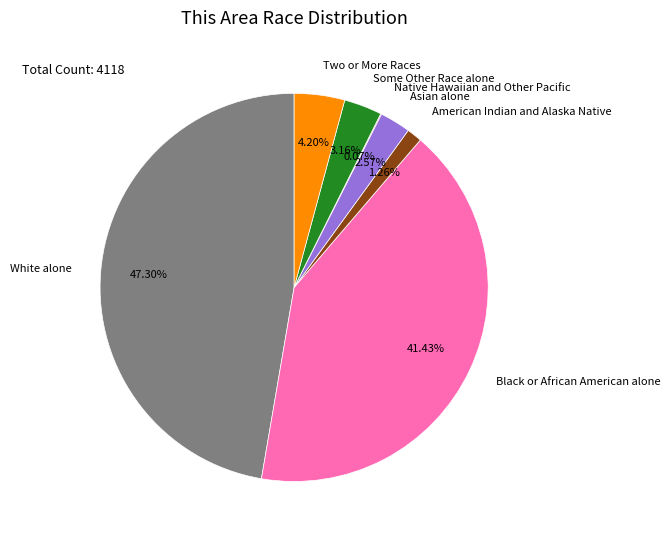

Which category has the biggest portion of the pie?

White alone